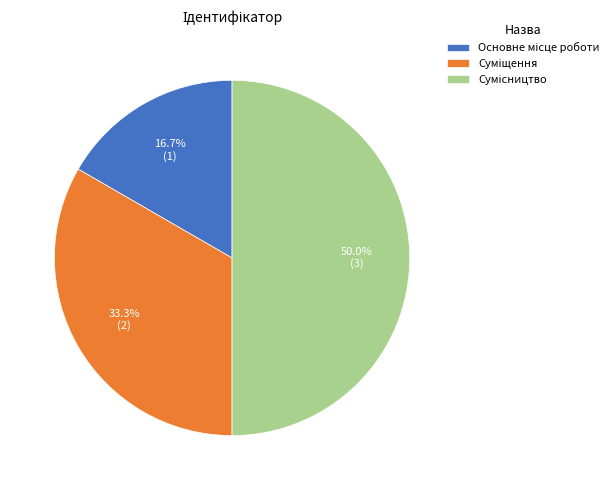

How many slices are in this pie chart?

3